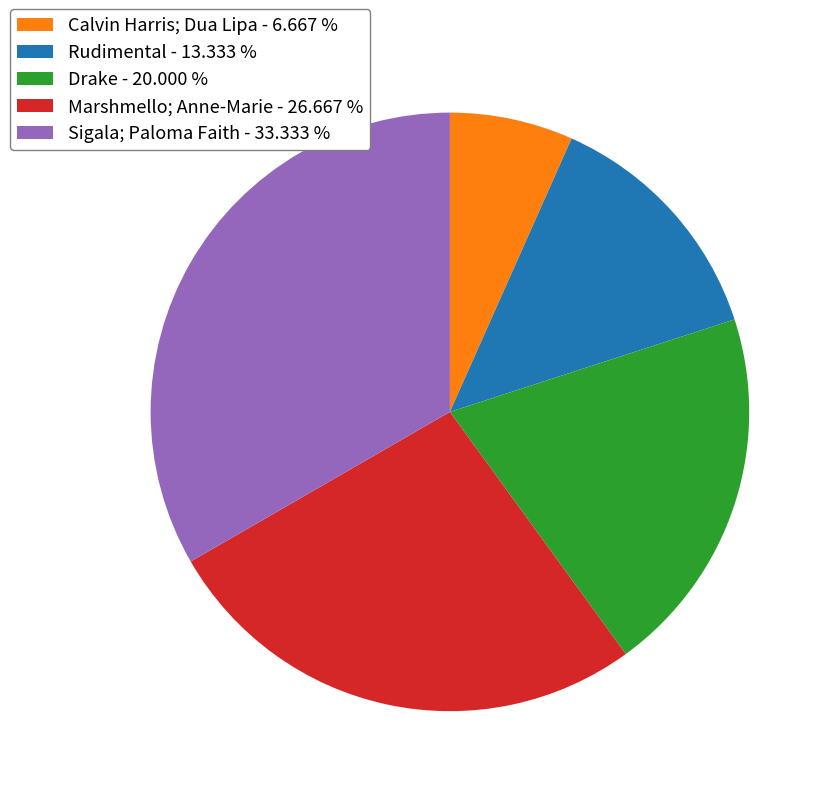

Is the sum of Sigala; Paloma Faith and Calvin Harris; Dua Lipa greater than half?

No